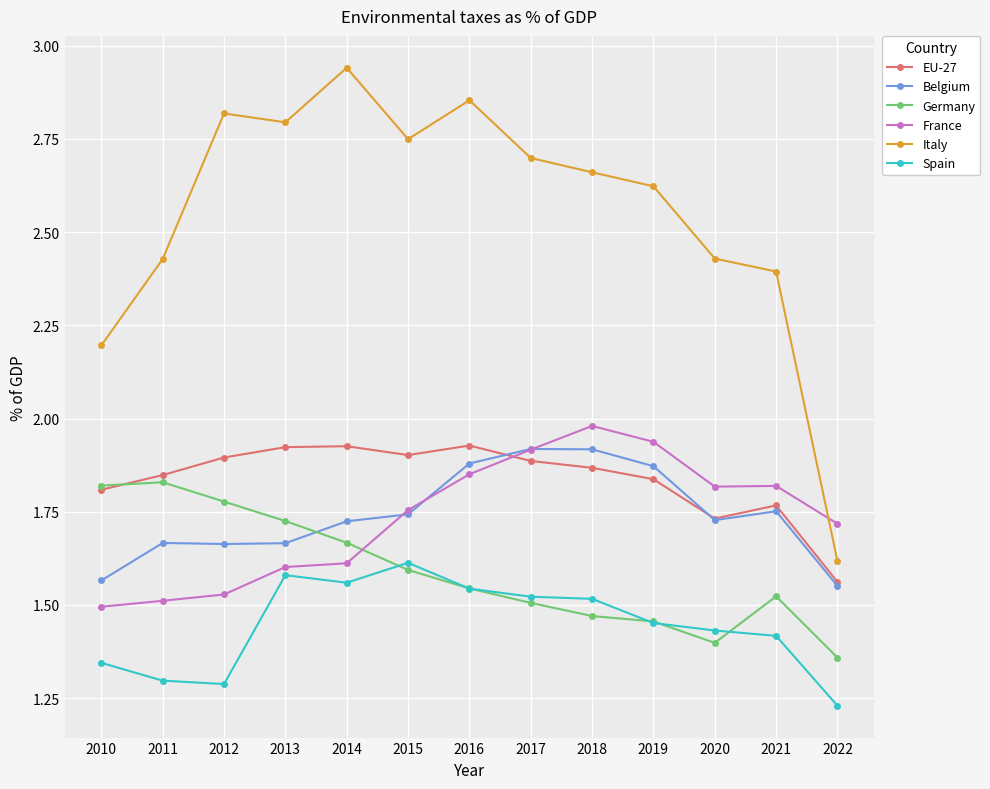

Does the chart display data point markers on the line(s)?

Yes